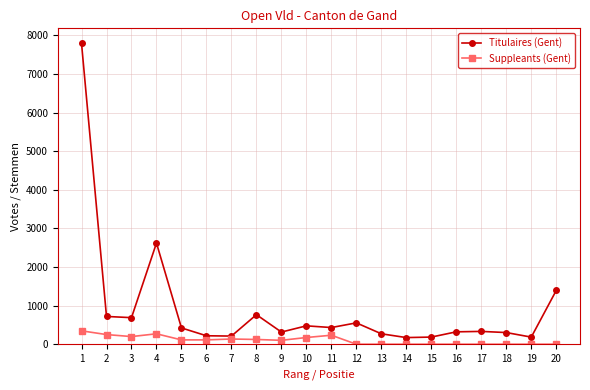

How many data points does each series have?

20